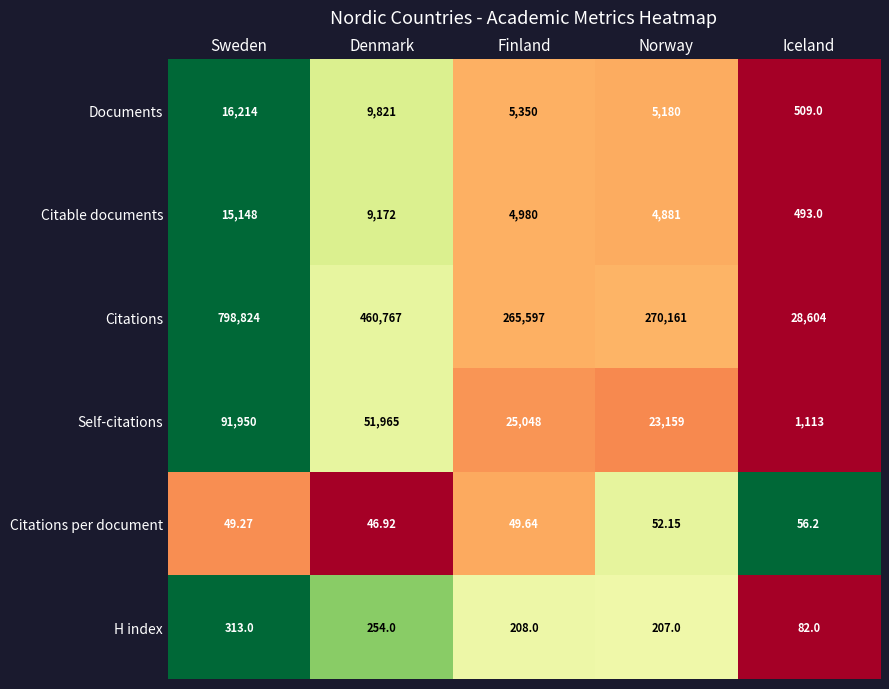

What is the greatest value displayed?

798824.0